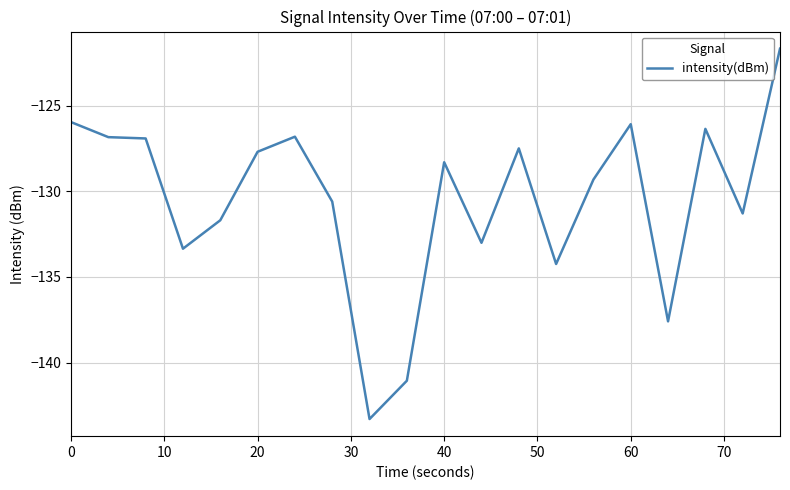

What is the difference between the maximum and minimum values?

21.6